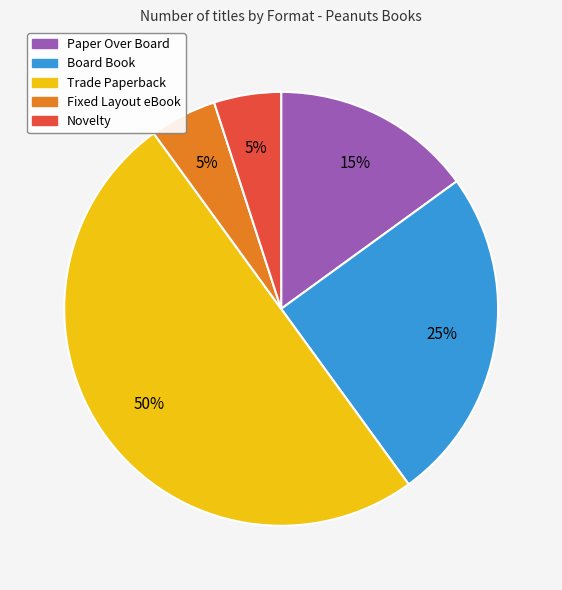

To the nearest percent, what is the difference between the largest and smallest slice percentages?

45%